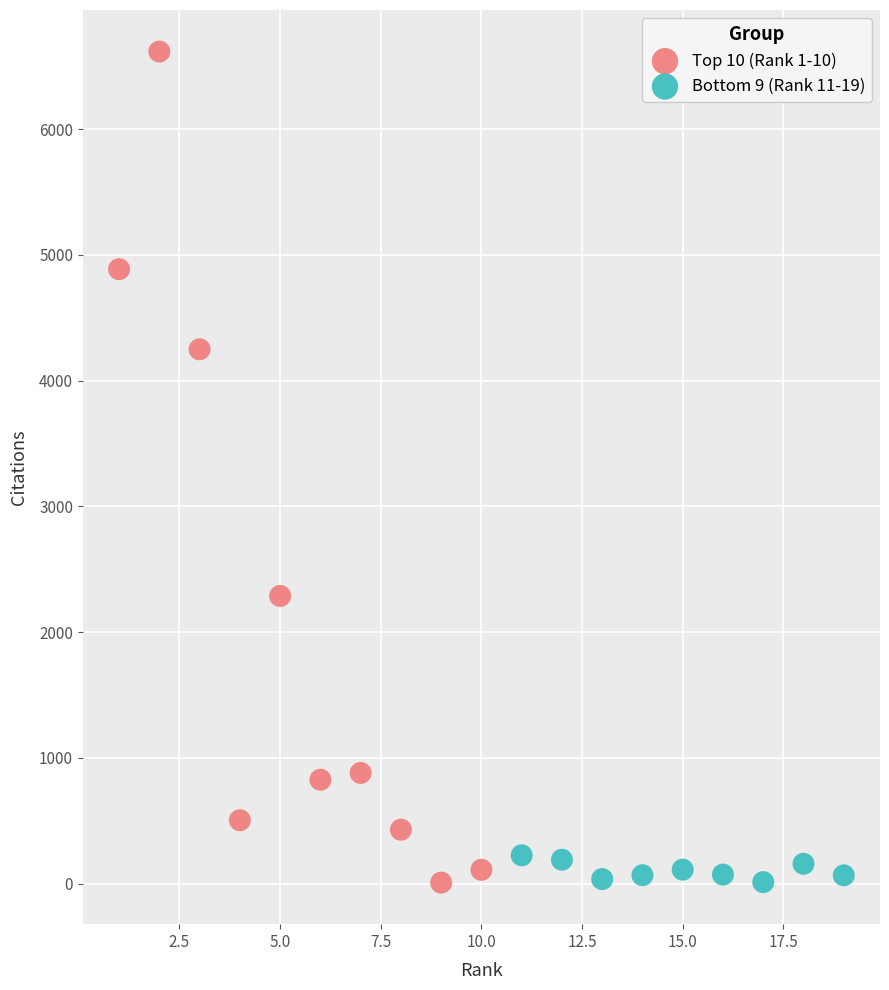

Which series has the widest spread of Y values?

Top 10 (Rank 1-10)